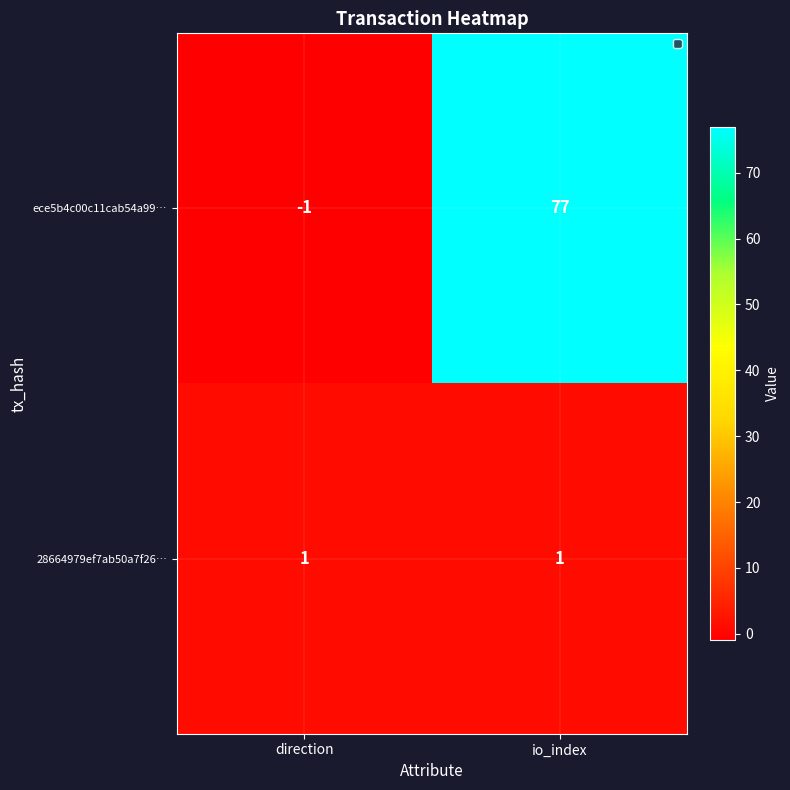

Which series changed the most between direction and io_index?

ece5b4c00c11cab54a99…